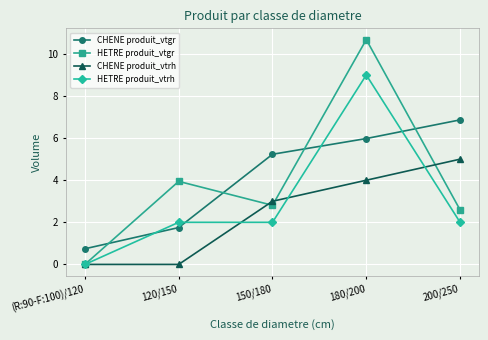

After their last crossing, which series has the higher values: HETRE produit_vtrh or CHENE produit_vtgr?

CHENE produit_vtgr